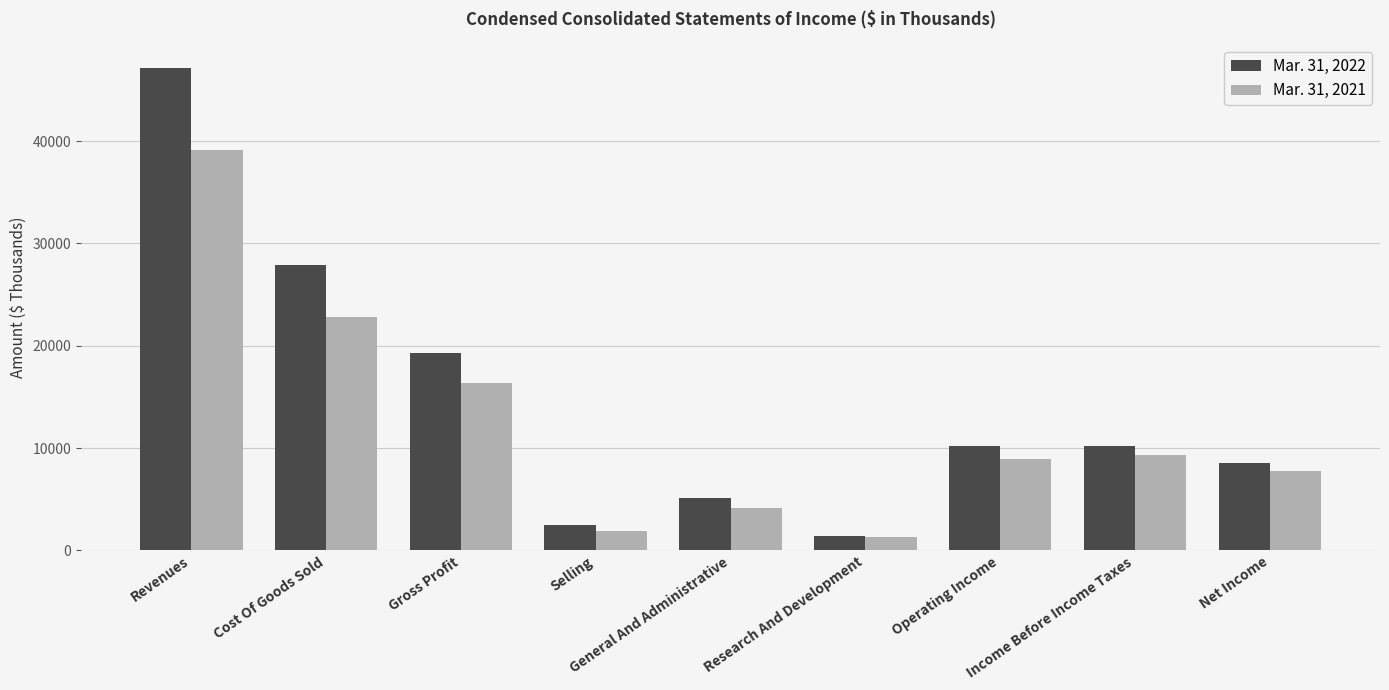

Count the number of data series in this chart.

2